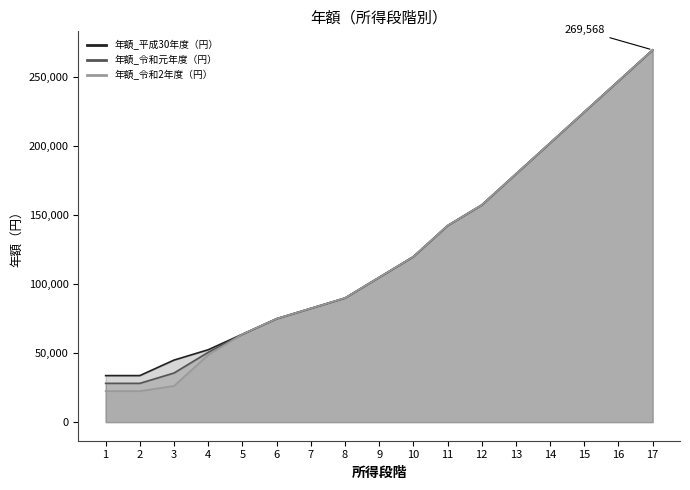

Between 10 and 6, which is larger?

10